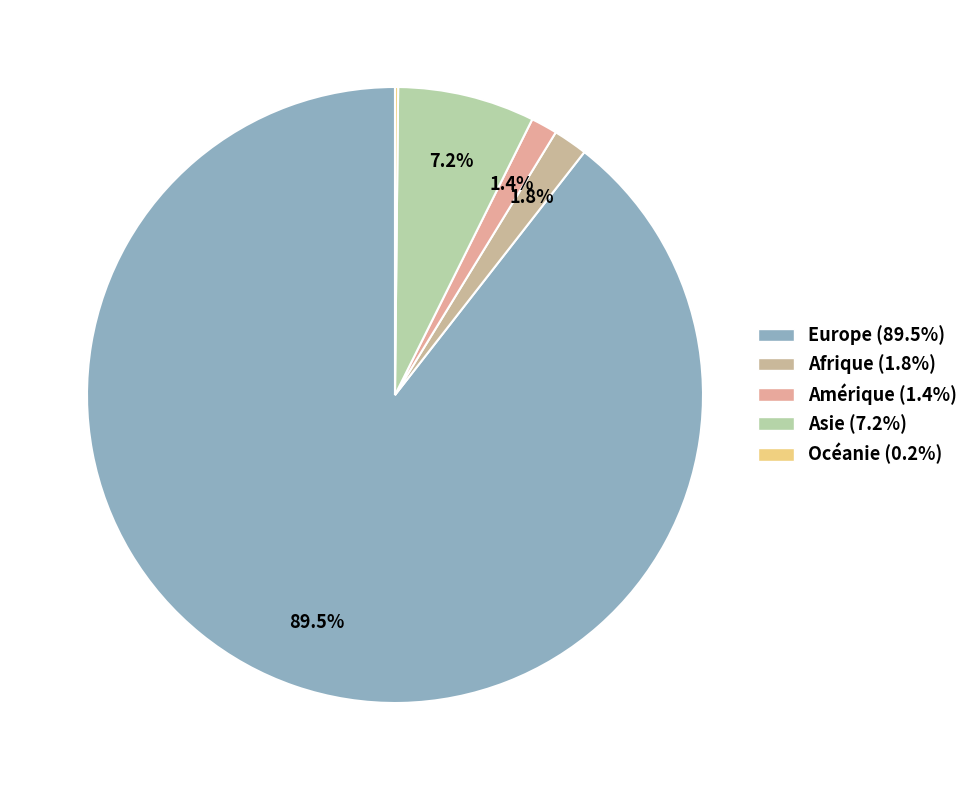

How many segments does this pie chart have?

5